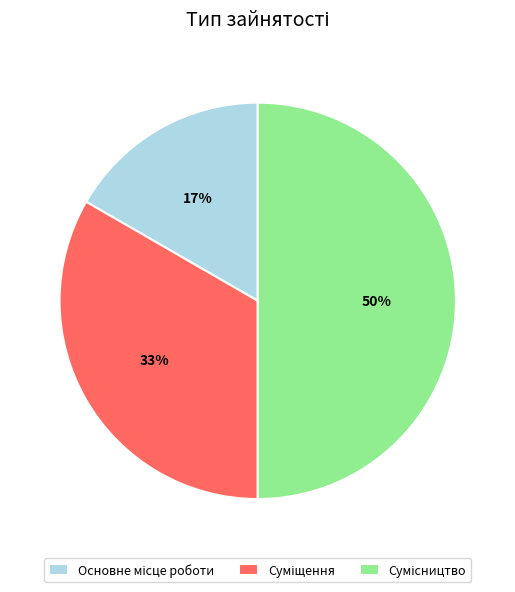

To the nearest percent, what is the difference between the largest and smallest slice percentages?

33%